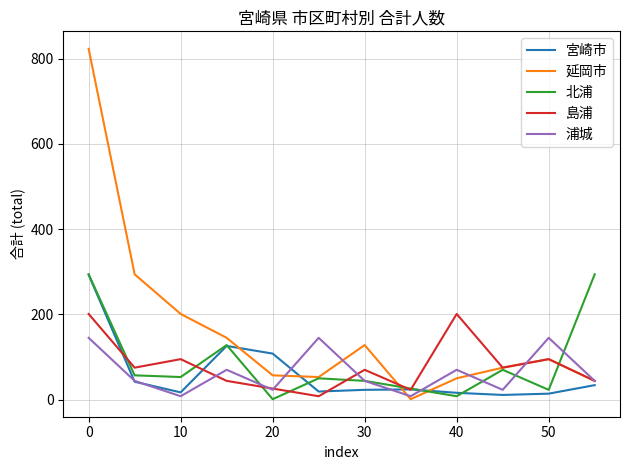

Which series has the largest range (max minus min)?

延岡市